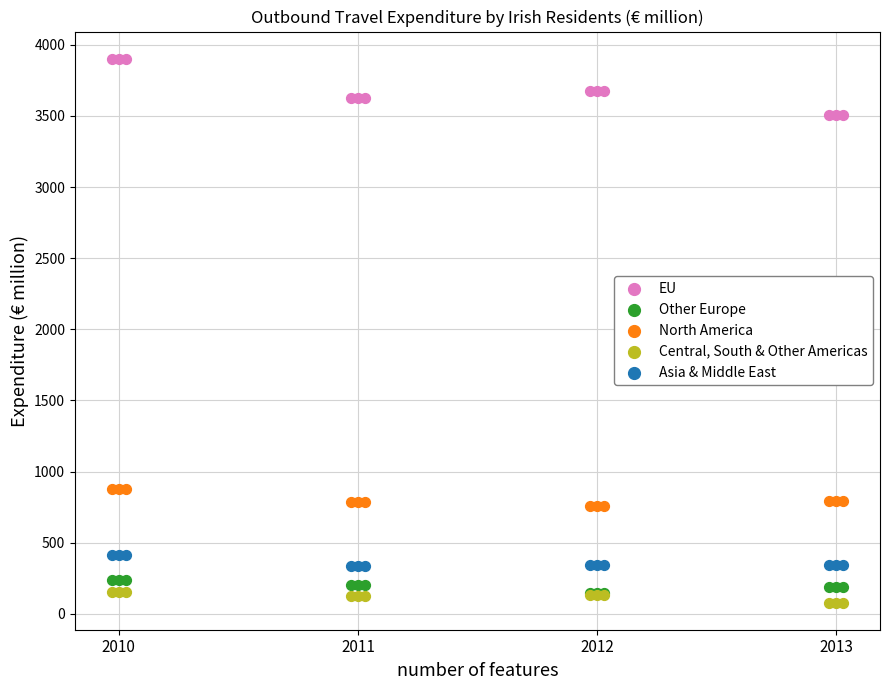

Which series contains the highest Y value?

EU